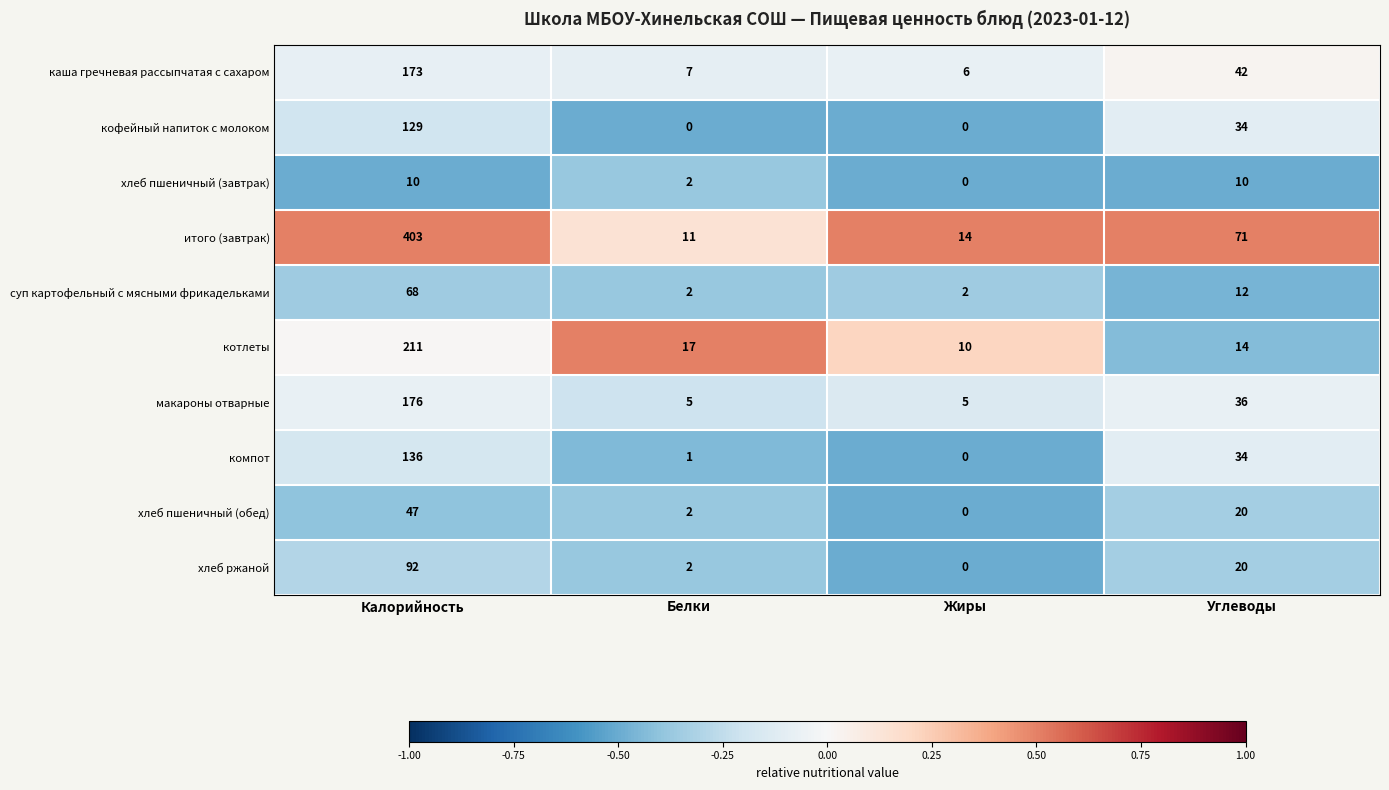

Where is компот nearest to the value 68?

Углеводы